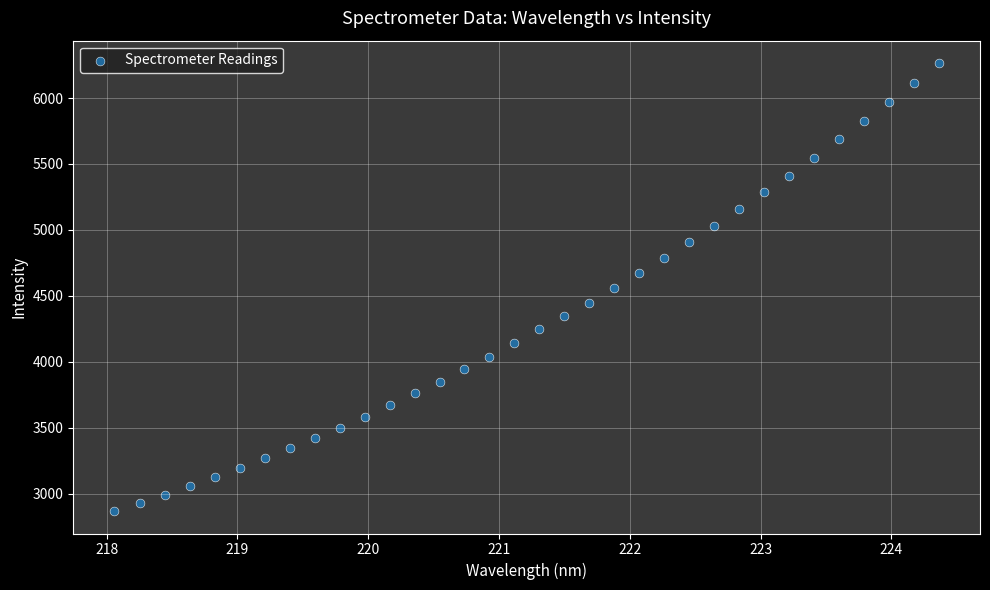

What is the range of Y values (max minus min)?

3396.4